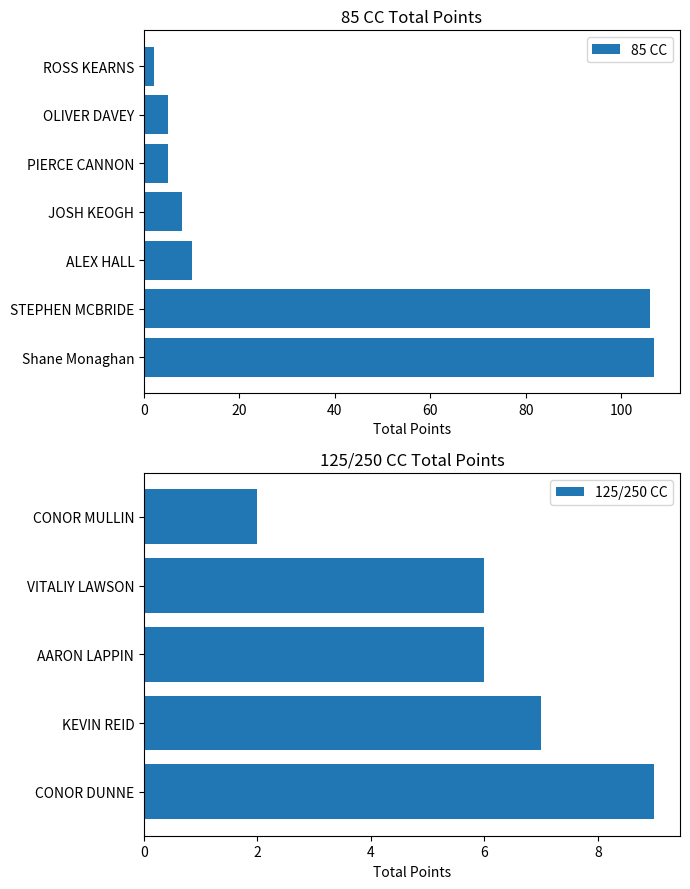

What is the average value?

6